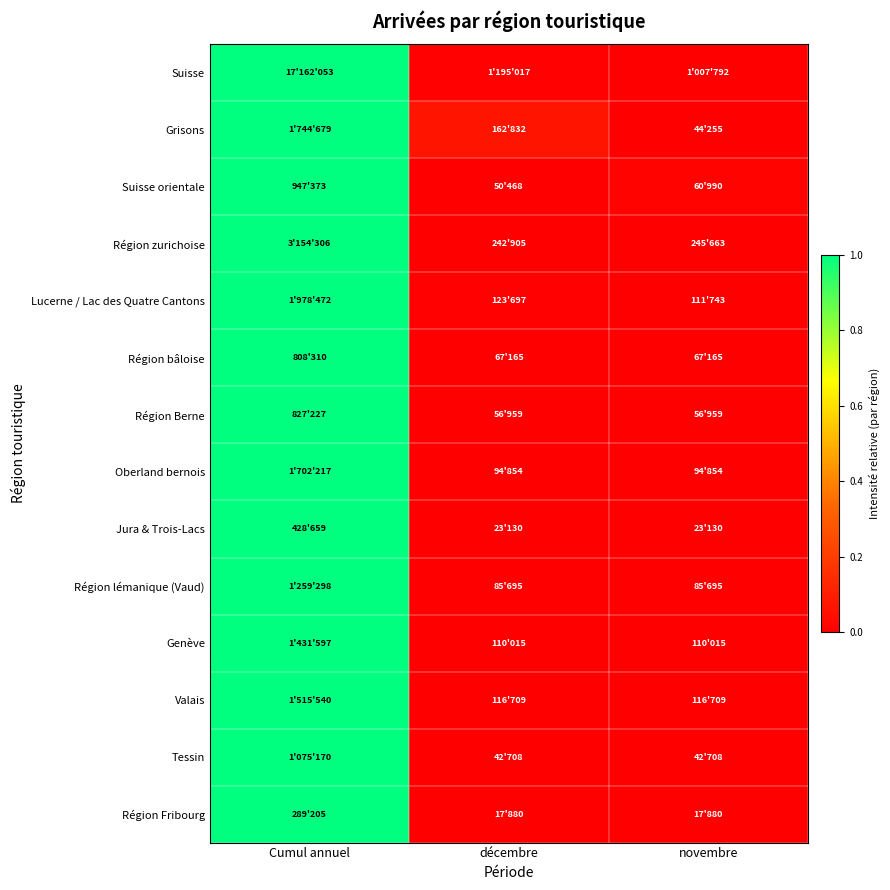

Reading left to right, what are all the values shown in this chart?

Suisse: Cumul annuel=1.0	décembre=0.0	novembre=0.0
Grisons: Cumul annuel=1.0	décembre=0.1	novembre=0.0
Suisse orientale: Cumul annuel=1.0	décembre=0.0	novembre=0.0
Région zurichoise: Cumul annuel=1.0	décembre=0.0	novembre=0.0
Lucerne / Lac des Quatre Cantons: Cumul annuel=1.0	décembre=0.0	novembre=0.0
Région bâloise: Cumul annuel=1.0	décembre=0.0	novembre=0.0
Région Berne: Cumul annuel=1.0	décembre=0.0	novembre=0.0
Oberland bernois: Cumul annuel=1.0	décembre=0.0	novembre=0.0
Jura & Trois-Lacs: Cumul annuel=1.0	décembre=0.0	novembre=0.0
Région lémanique (Vaud): Cumul annuel=1.0	décembre=0.0	novembre=0.0
Genève: Cumul annuel=1.0	décembre=0.0	novembre=0.0
Valais: Cumul annuel=1.0	décembre=0.0	novembre=0.0
Tessin: Cumul annuel=1.0	décembre=0.0	novembre=0.0
Région Fribourg: Cumul annuel=1.0	décembre=0.0	novembre=0.0